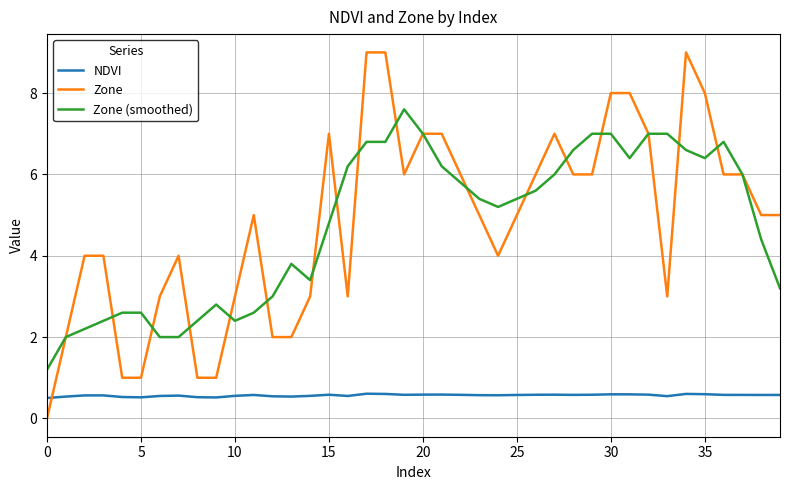

What is the difference between the second highest and second lowest values in the NDVI series?

0.1